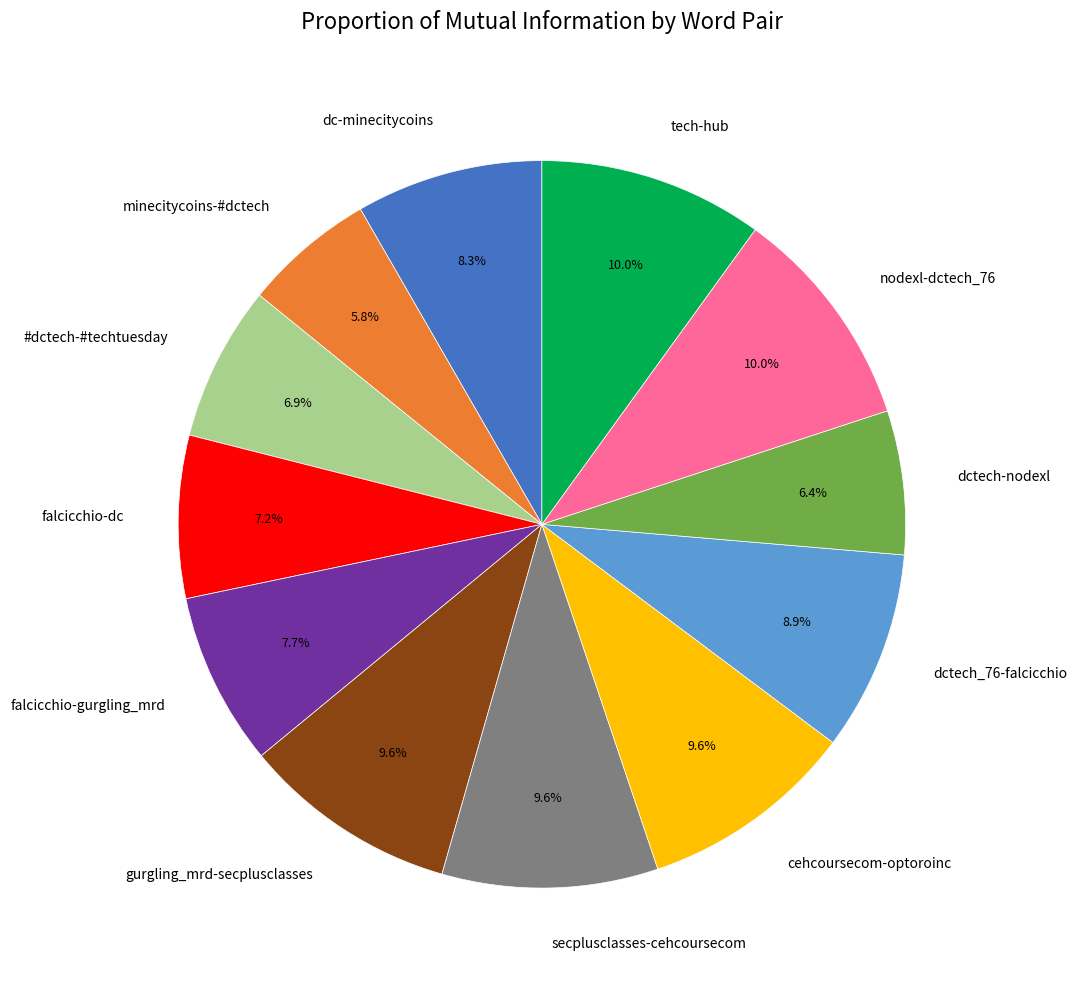

Is it true that falcicchio-dc is 15% of the pie?

False